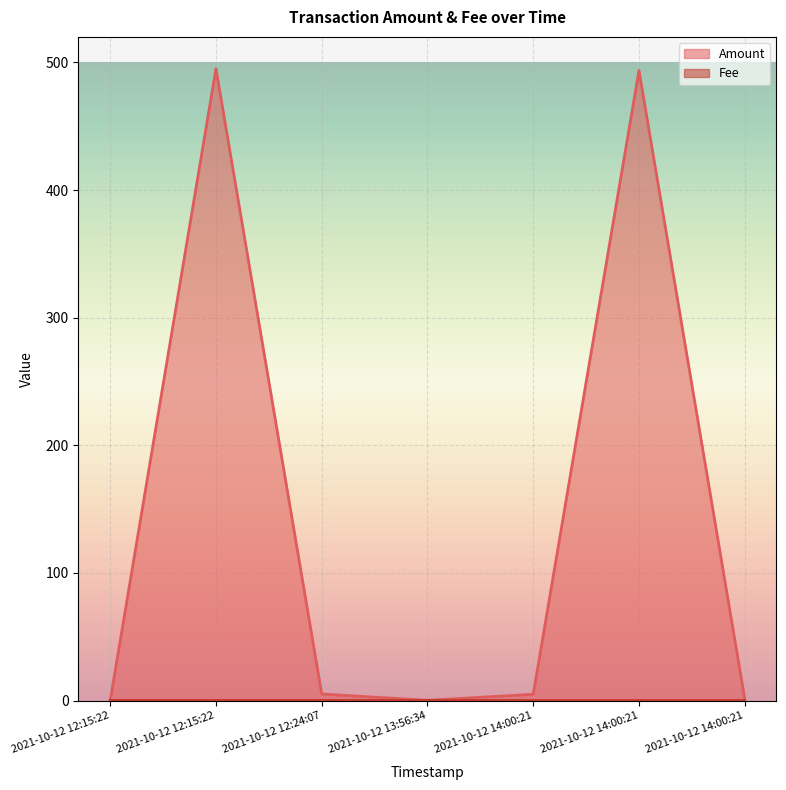

Which series changed the most between 2021-10-12 12:15:22 and 2021-10-12 14:00:21?

Amount